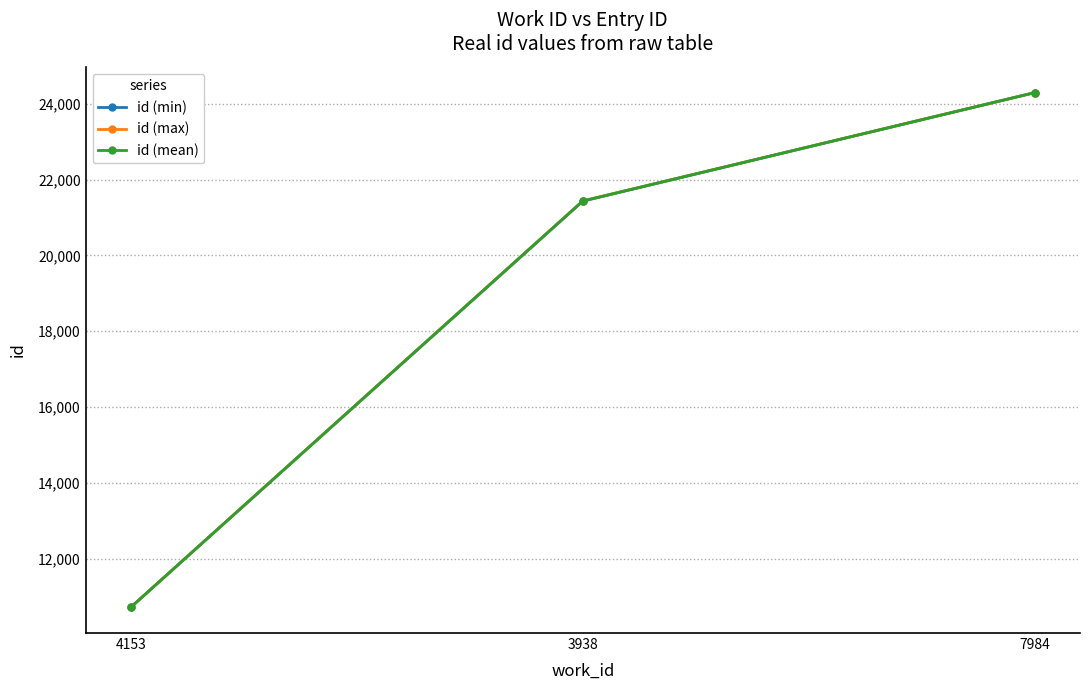

Count the number of data series in this chart.

3